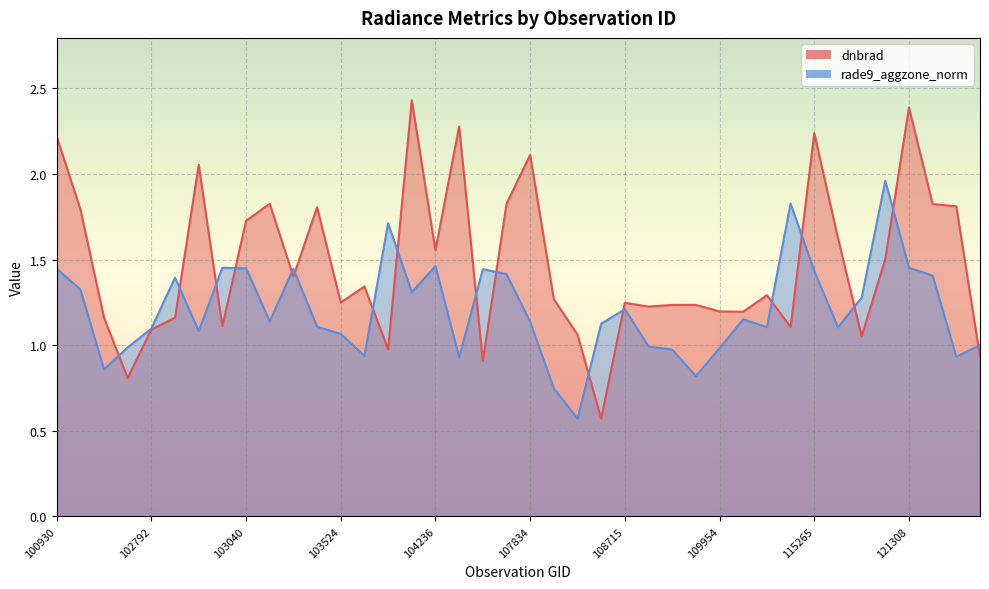

What is the difference between the second highest and second lowest values?

1.6